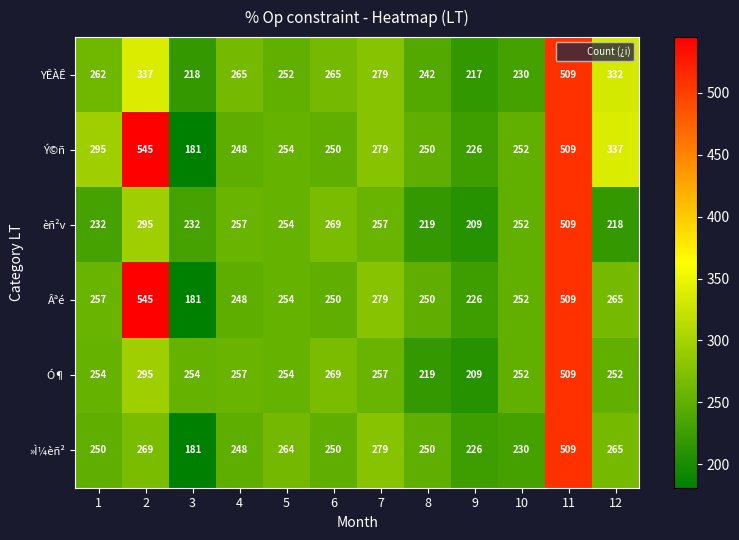

How many categories are shown in the chart?

12